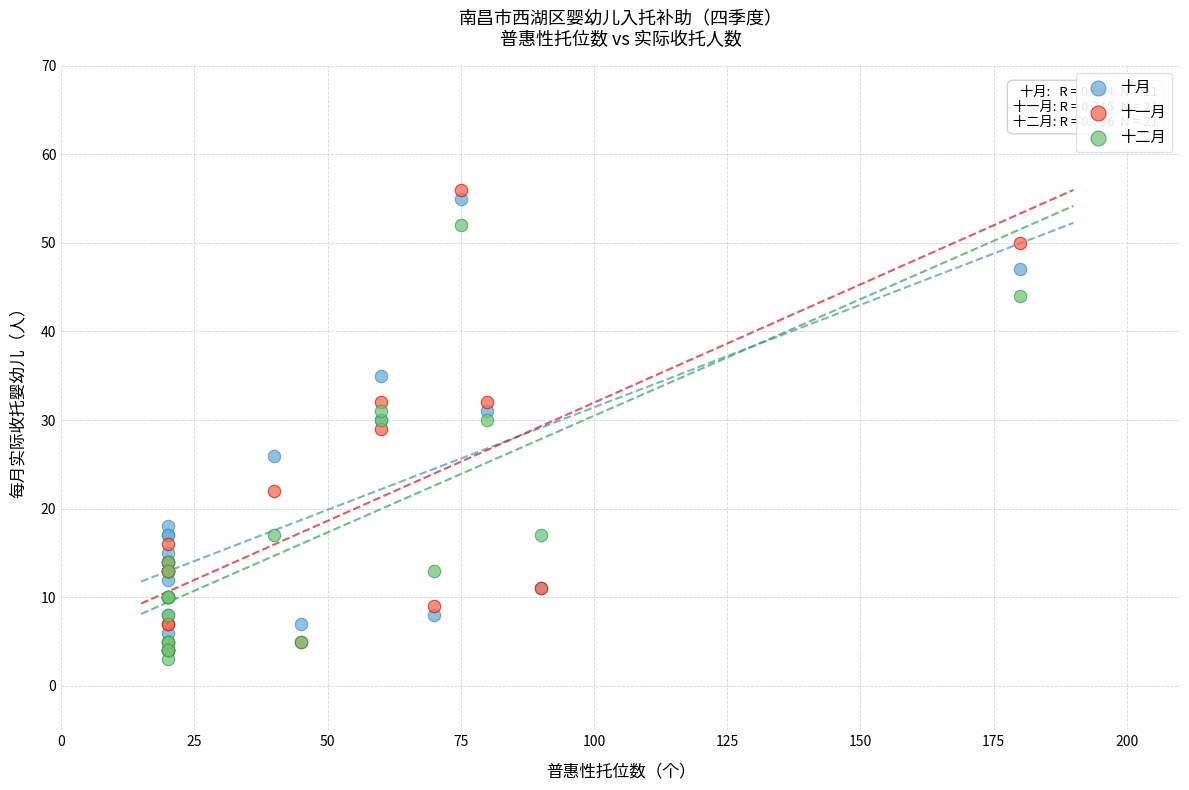

In the 十二月 series, what Y value is closest to 27?

30